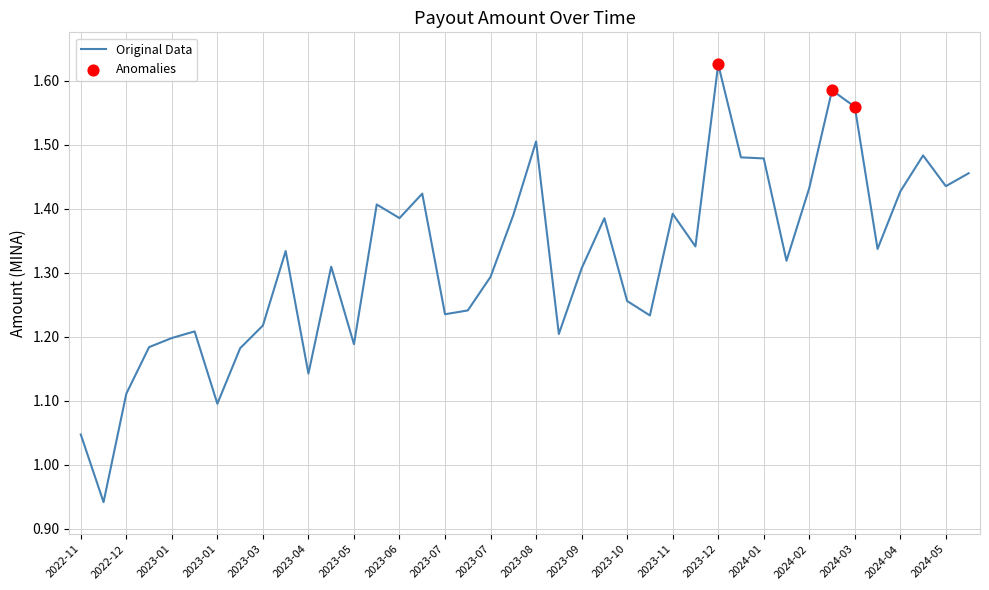

What is the difference between the maximum and minimum values?

0.7